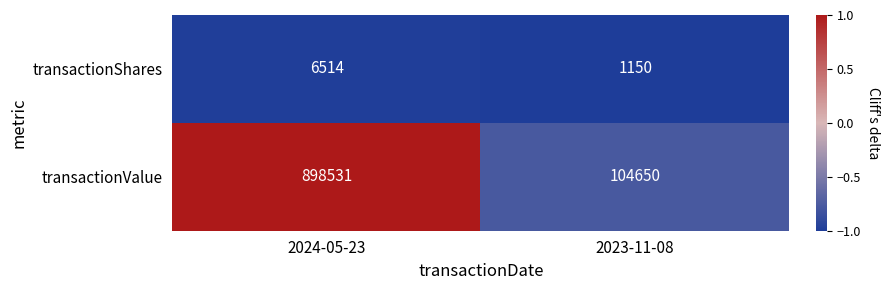

Count the number of data series in this chart.

2